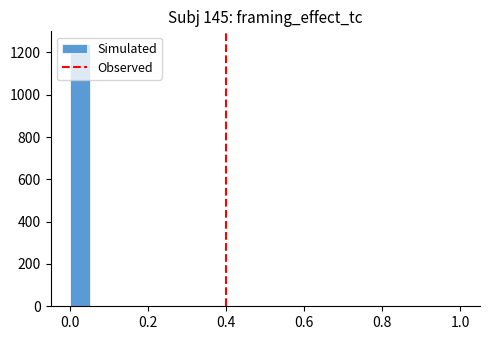

Read against the x-axis, roughly where is the centre of the tallest bar?

0.02